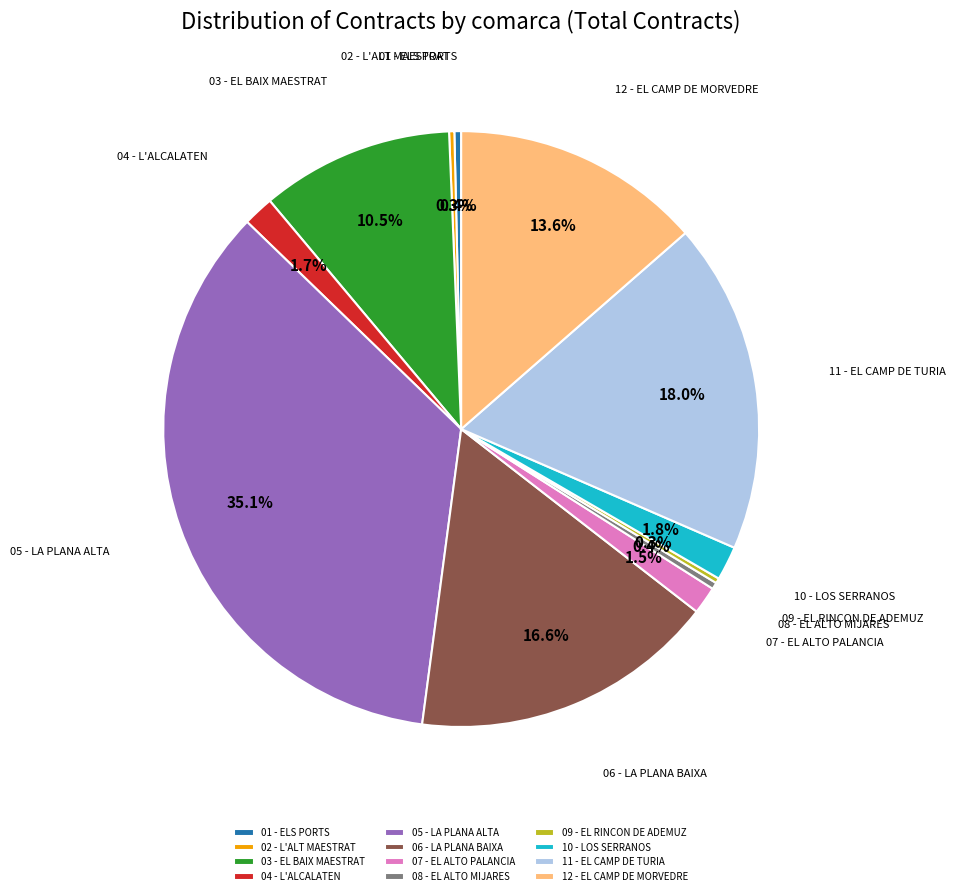

Does 04 - L'ALCALATEN represent more than half of the total?

No